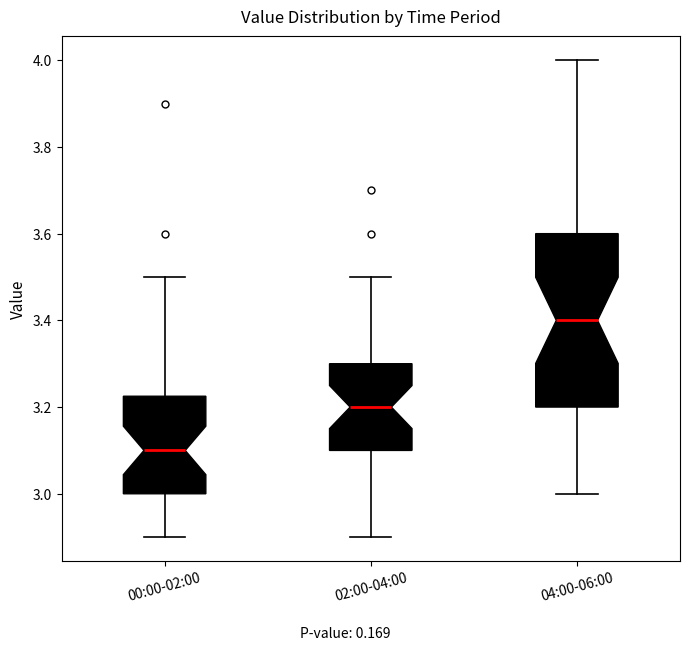

Reading left to right, read every box against the y-axis: the position of its median line, the range the box covers, and the ends of its whiskers. The values are not printed on the chart, so give them approximately, as read against the axis.

00:00-02:00: median 3.10, box 3.00 to 3.22, whiskers 2.90 to 3.50
02:00-04:00: median 3.20, box 3.10 to 3.30, whiskers 2.90 to 3.50
04:00-06:00: median 3.40, box 3.20 to 3.60, whiskers 3.00 to 4.00